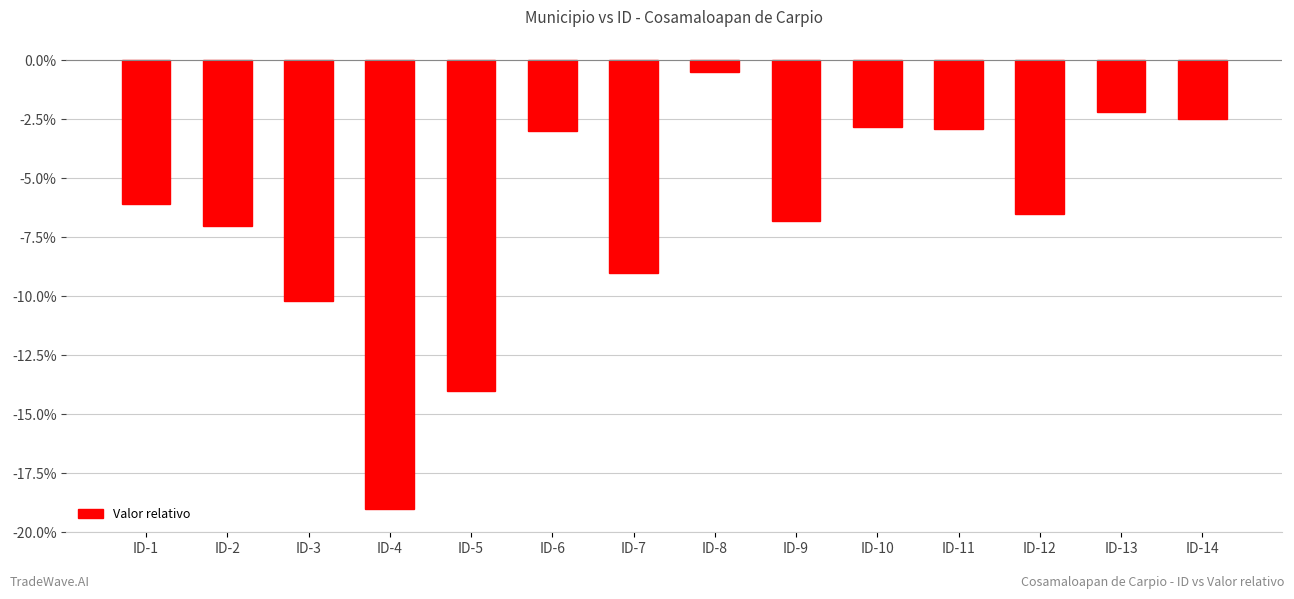

What is the minimum value shown in the chart?

-19.0